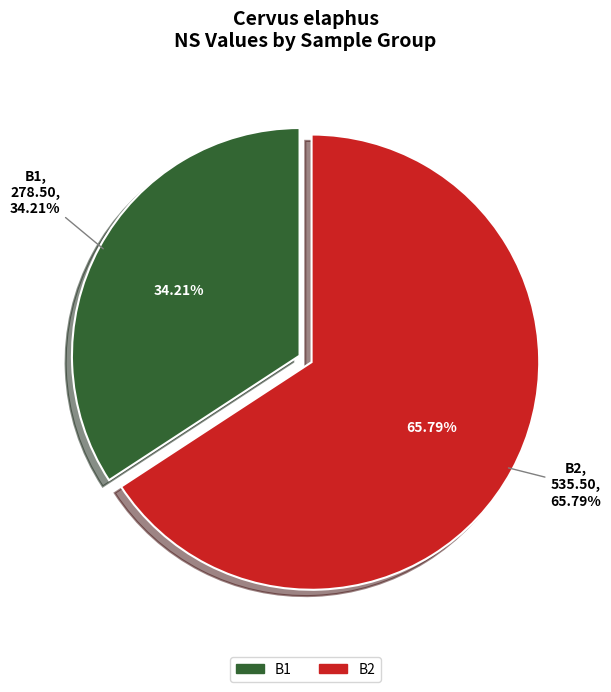

What portion of the pie excludes 13?

98.5%